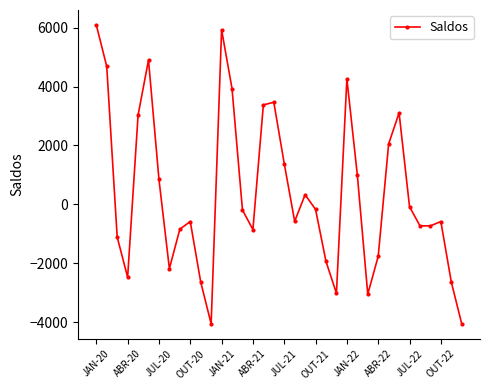

How many data points are above -194?

17